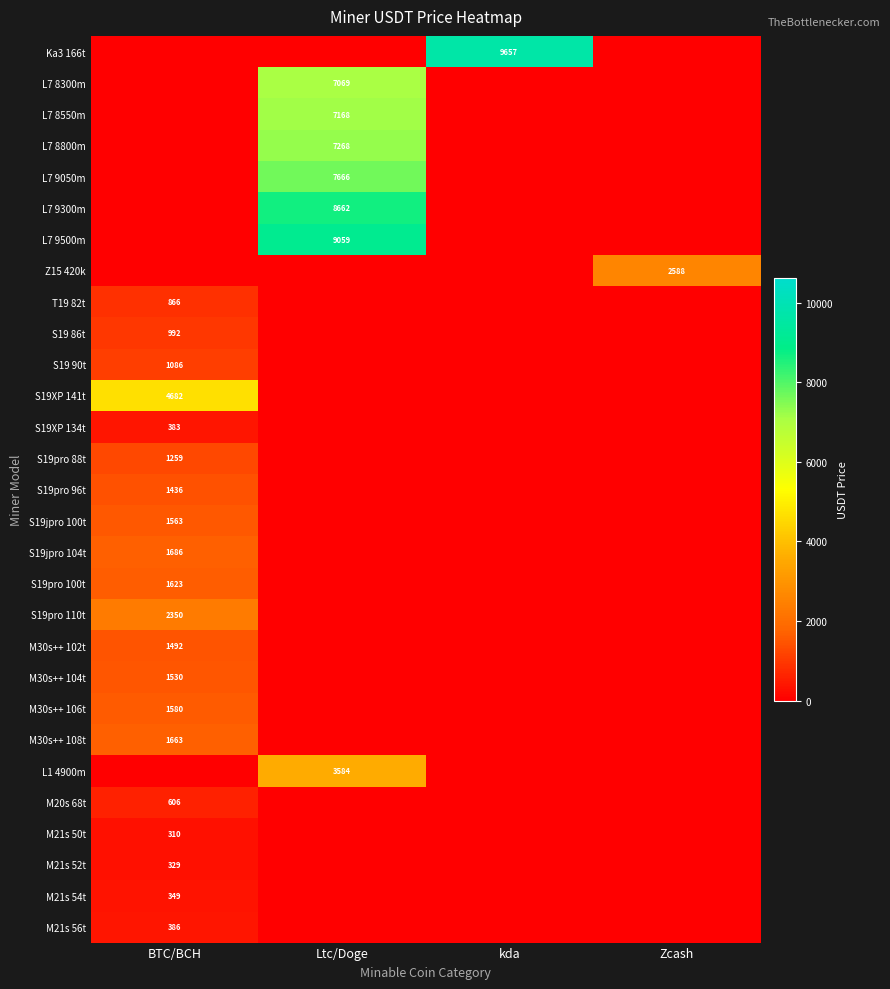

The value of S19pro 88t at kda is -792.2. True or false?

False